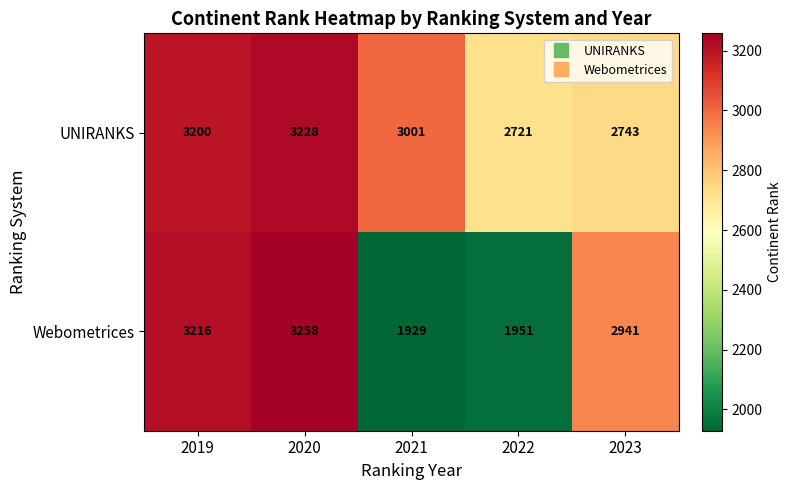

Which category has the lowest value across all series?

2021